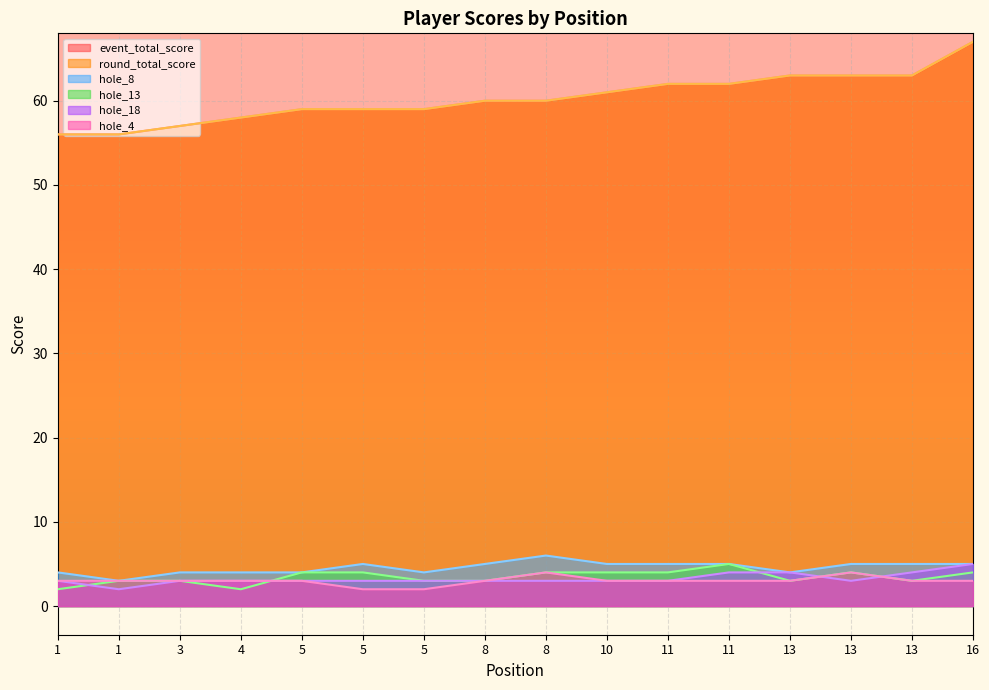

Which series has the largest total across all categories?

event_total_score